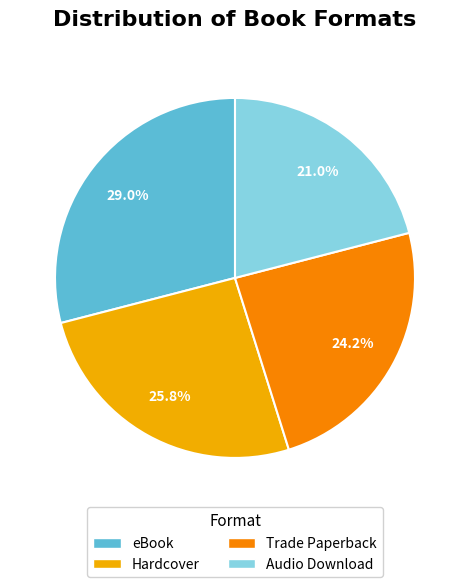

Rank the categories by value from lowest to highest.

Audio Download, Trade Paperback, Hardcover, eBook